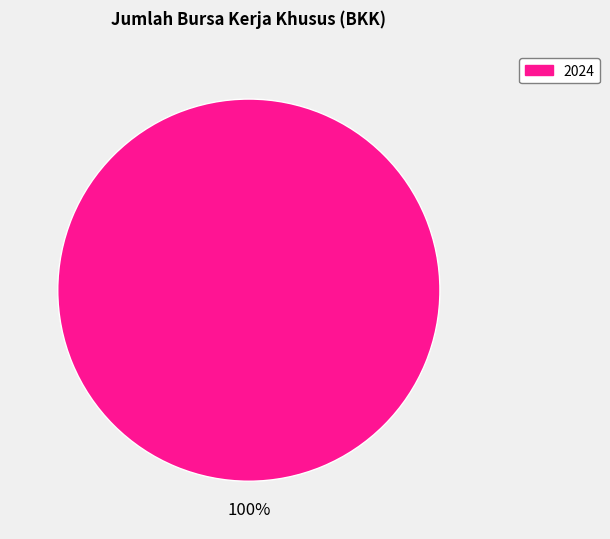

Is there any slice that represents more than half of the pie?

Yes